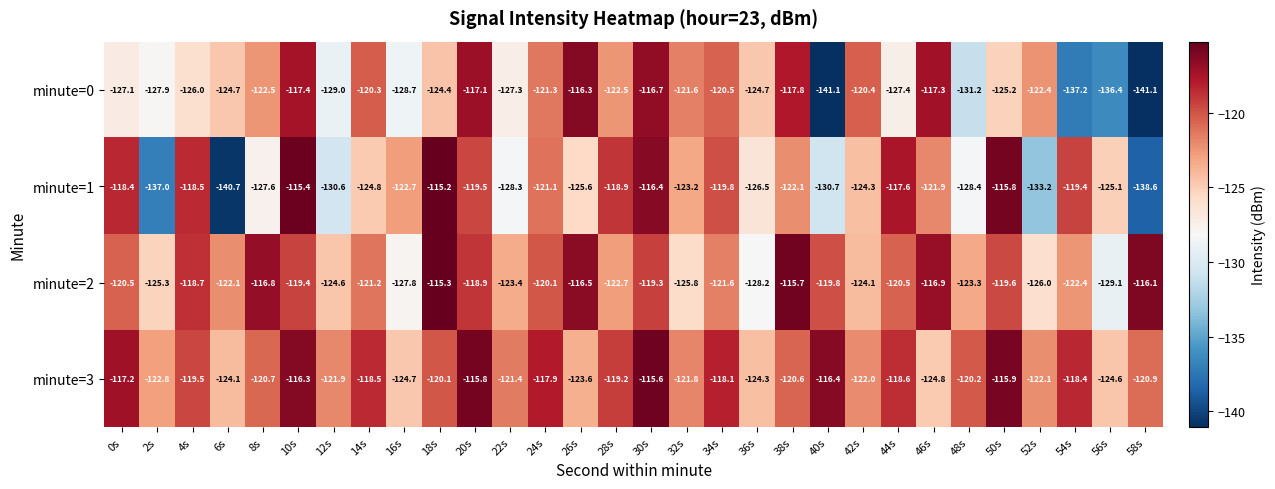

What is the sum of all minute=1 values?

-3727.3